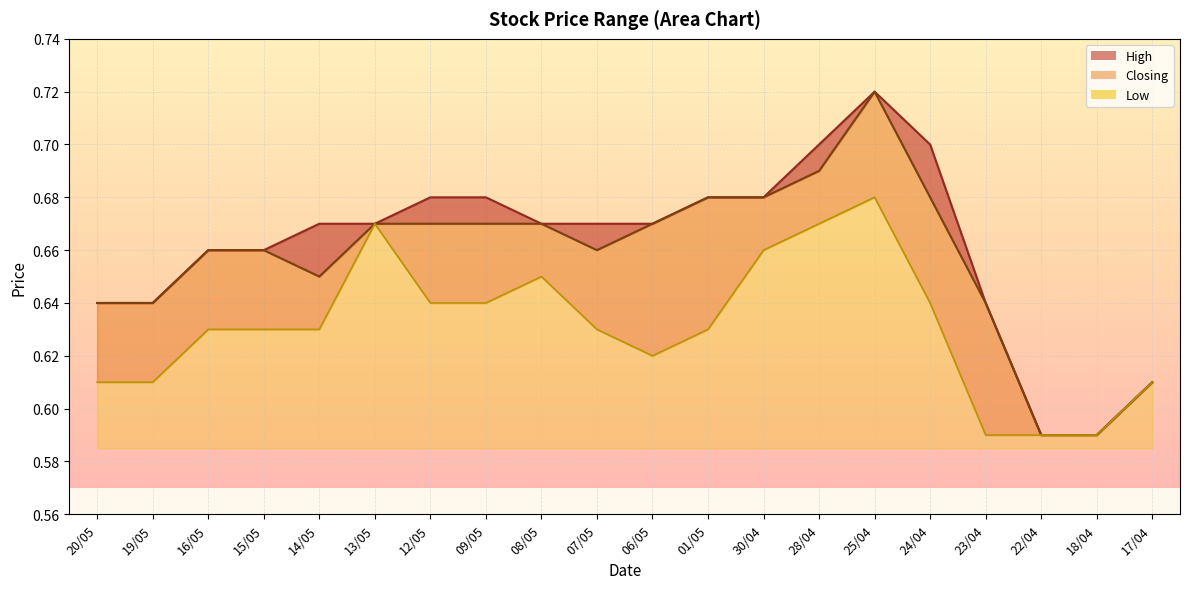

Reading right to left, extract all data points from this chart.

High: 17/04=0.6	18/04=0.6	22/04=0.6	23/04=0.6	24/04=0.7	25/04=0.7	28/04=0.7	30/04=0.7	01/05=0.7	06/05=0.7	07/05=0.7	08/05=0.7	09/05=0.7	12/05=0.7	13/05=0.7	14/05=0.7	15/05=0.7	16/05=0.7	19/05=0.6	20/05=0.6
Closing: 17/04=0.6	18/04=0.6	22/04=0.6	23/04=0.6	24/04=0.7	25/04=0.7	28/04=0.7	30/04=0.7	01/05=0.7	06/05=0.7	07/05=0.7	08/05=0.7	09/05=0.7	12/05=0.7	13/05=0.7	14/05=0.7	15/05=0.7	16/05=0.7	19/05=0.6	20/05=0.6
Low: 17/04=0.6	18/04=0.6	22/04=0.6	23/04=0.6	24/04=0.6	25/04=0.7	28/04=0.7	30/04=0.7	01/05=0.6	06/05=0.6	07/05=0.6	08/05=0.7	09/05=0.6	12/05=0.6	13/05=0.7	14/05=0.6	15/05=0.6	16/05=0.6	19/05=0.6	20/05=0.6